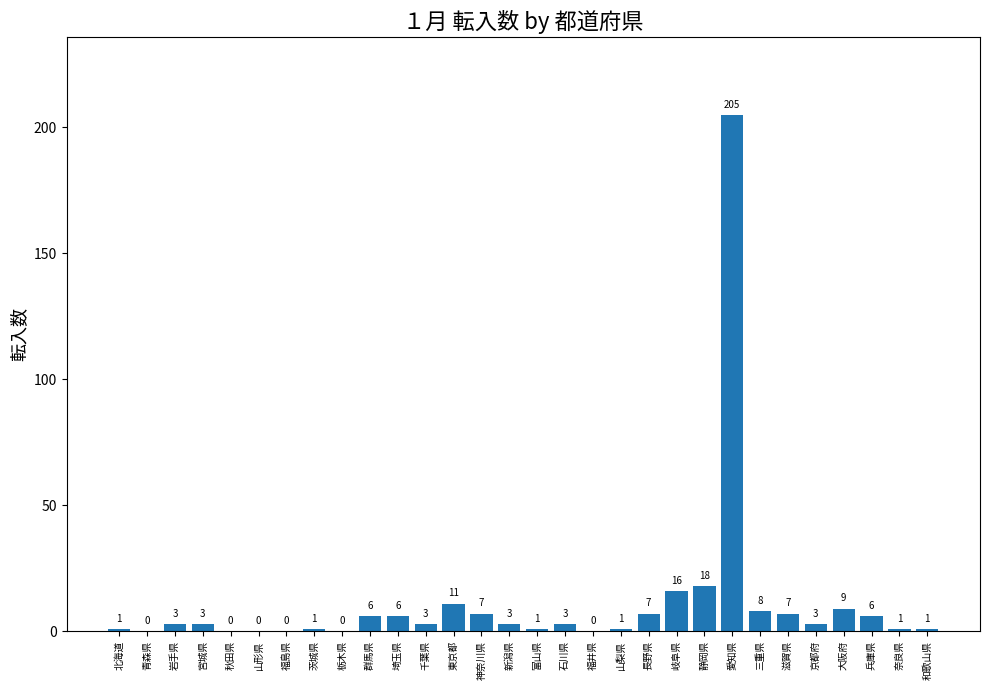

Is it true that the value at 大阪府 is 9?

True